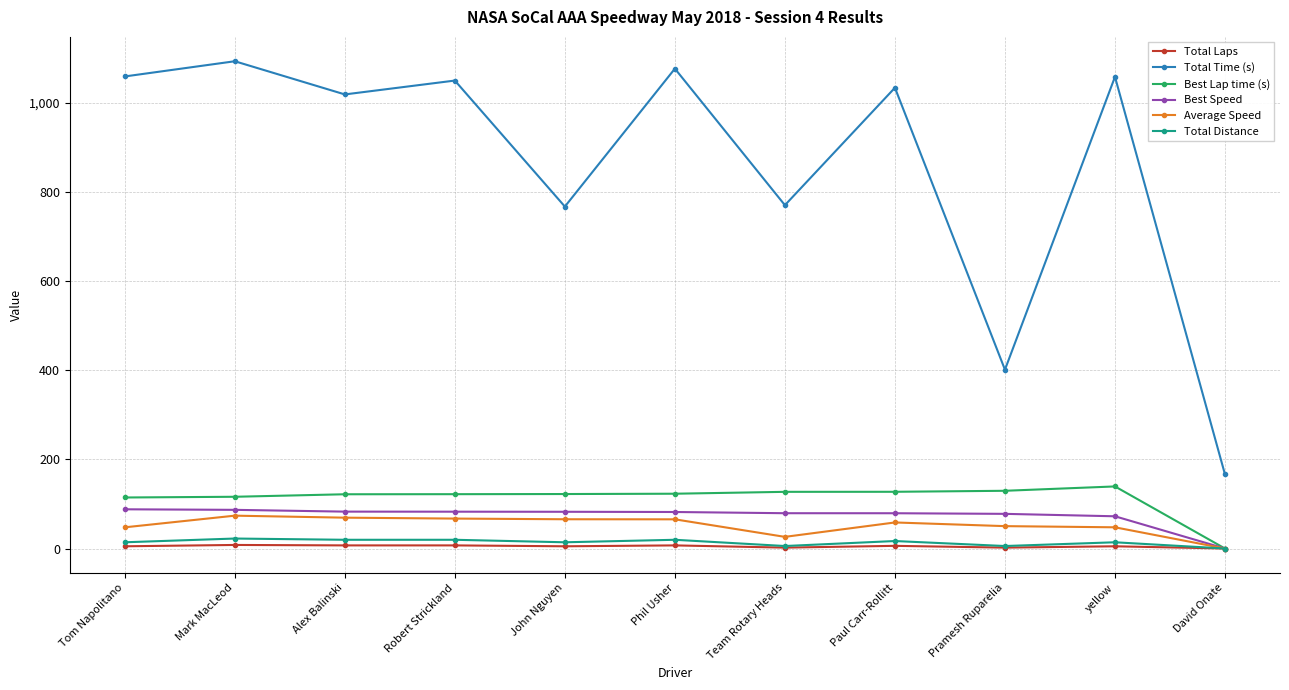

Which series has the largest total across all categories?

Total Time (s)